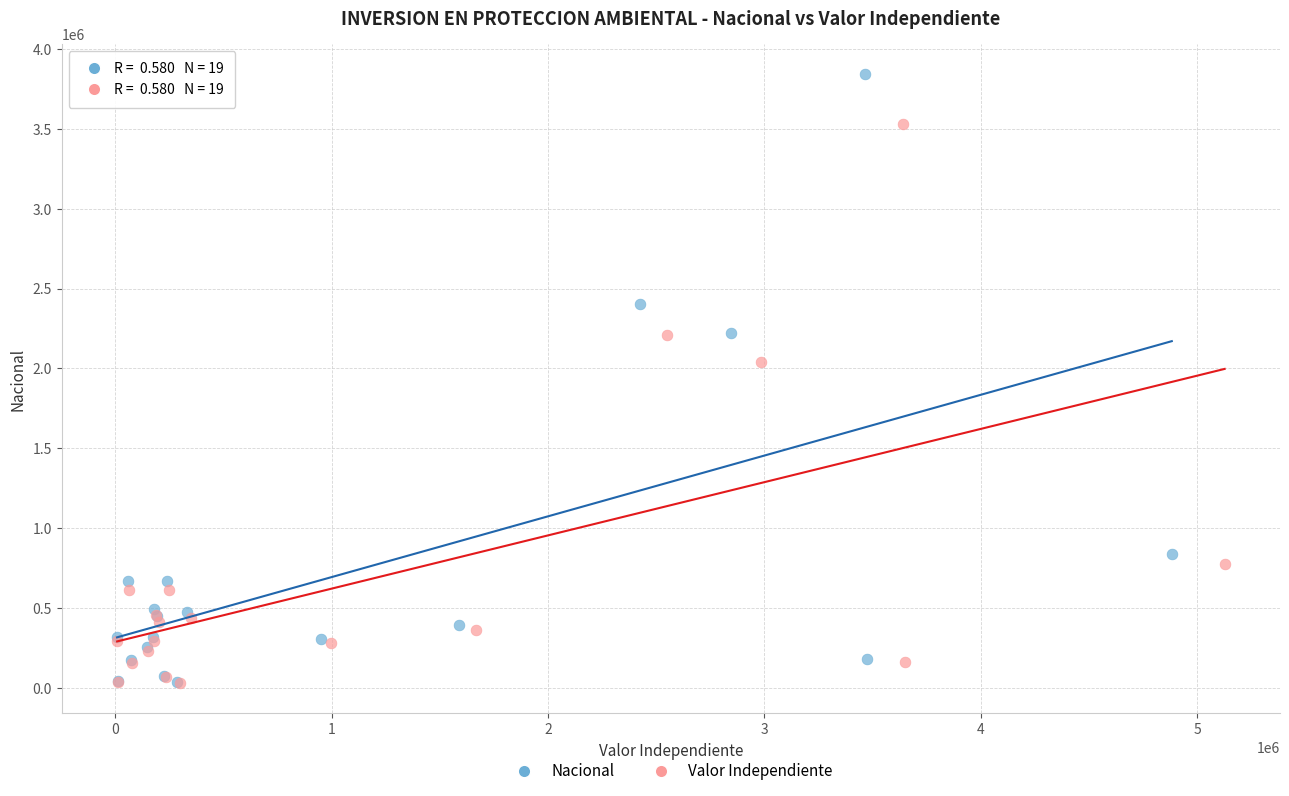

Which series has the largest Y range (max minus min)?

Nacional